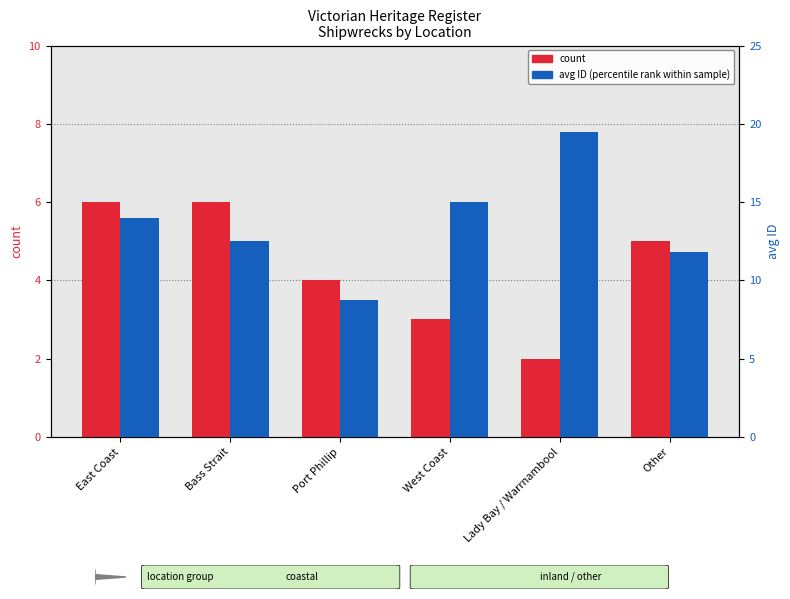

At Other, list the series in order from smallest to largest.

count, avg ID (percentile rank within sample)